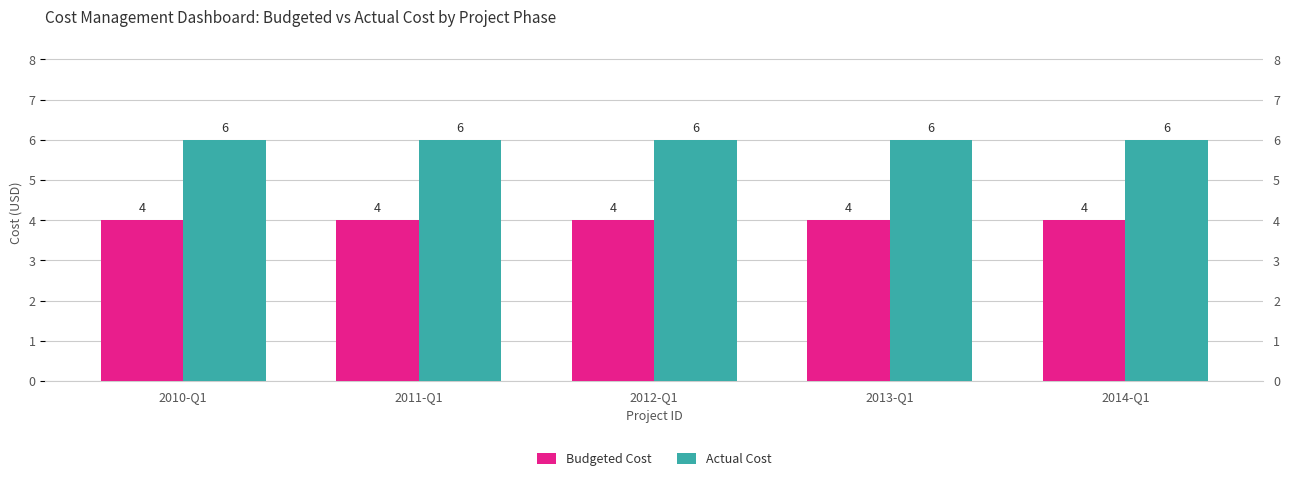

At which category does the chart reach its peak across all series?

2010-Q1